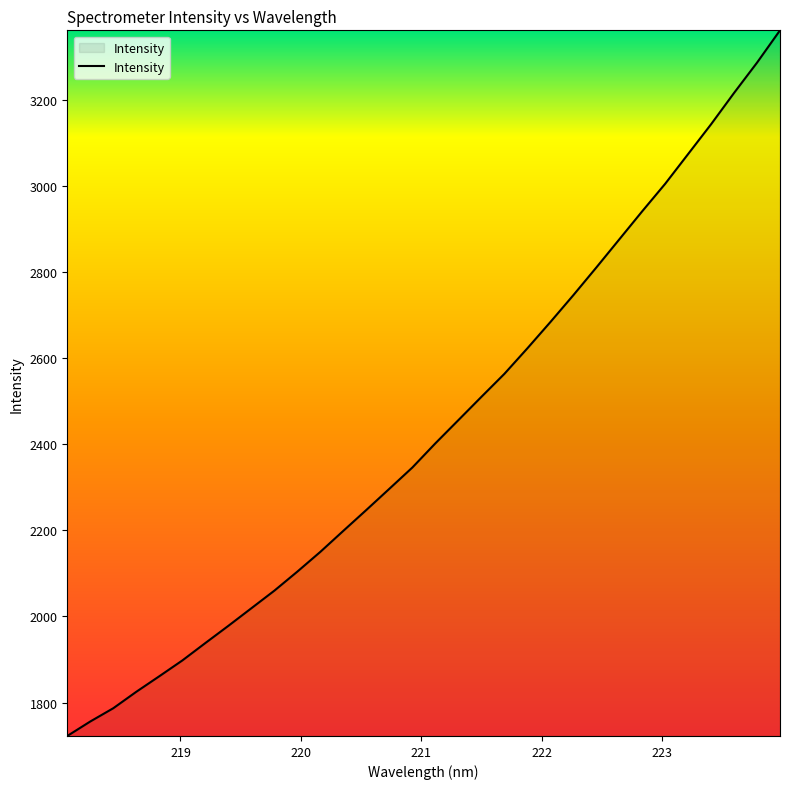

What is the difference between the maximum and minimum values?

1638.3